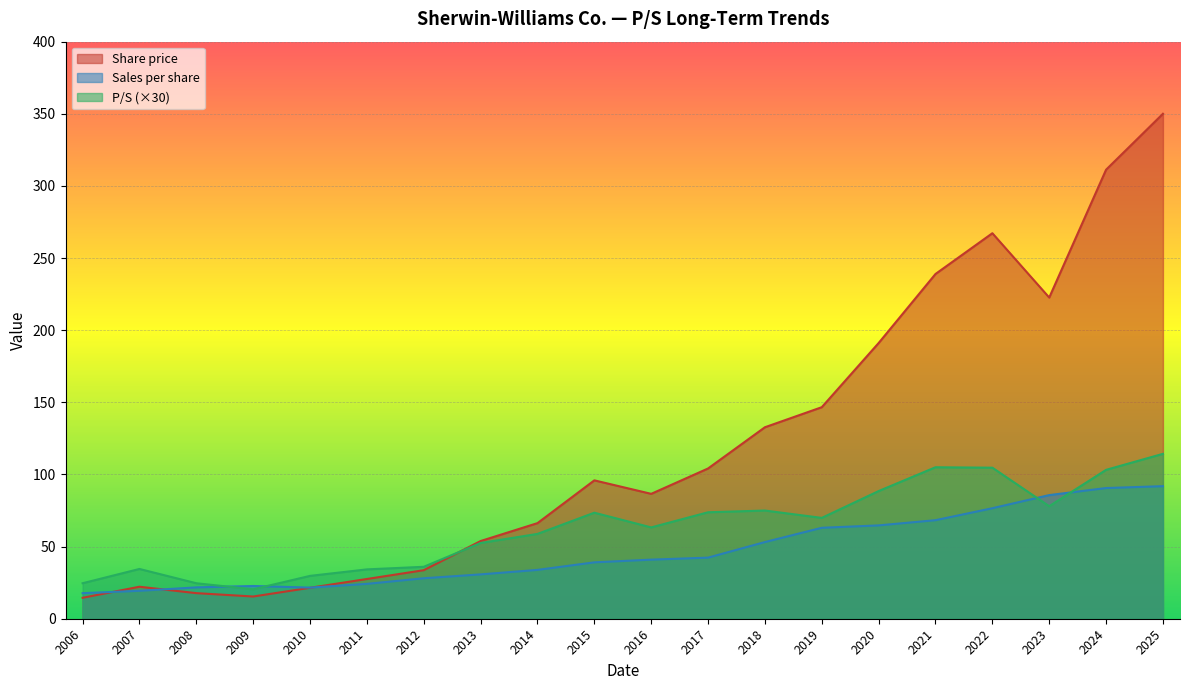

How many intersections are there between Share price and Sales per share?

3